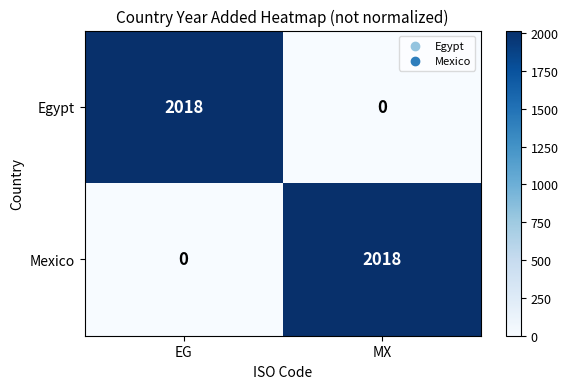

Where is Mexico nearest to the value 1009?

EG